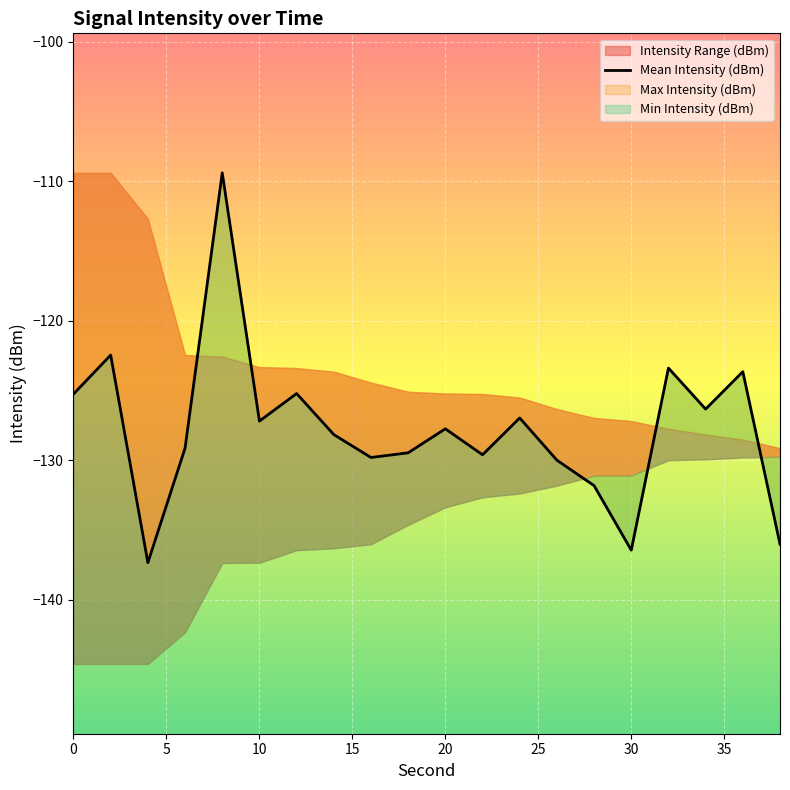

The value at 15 is -129.1. True or false?

True